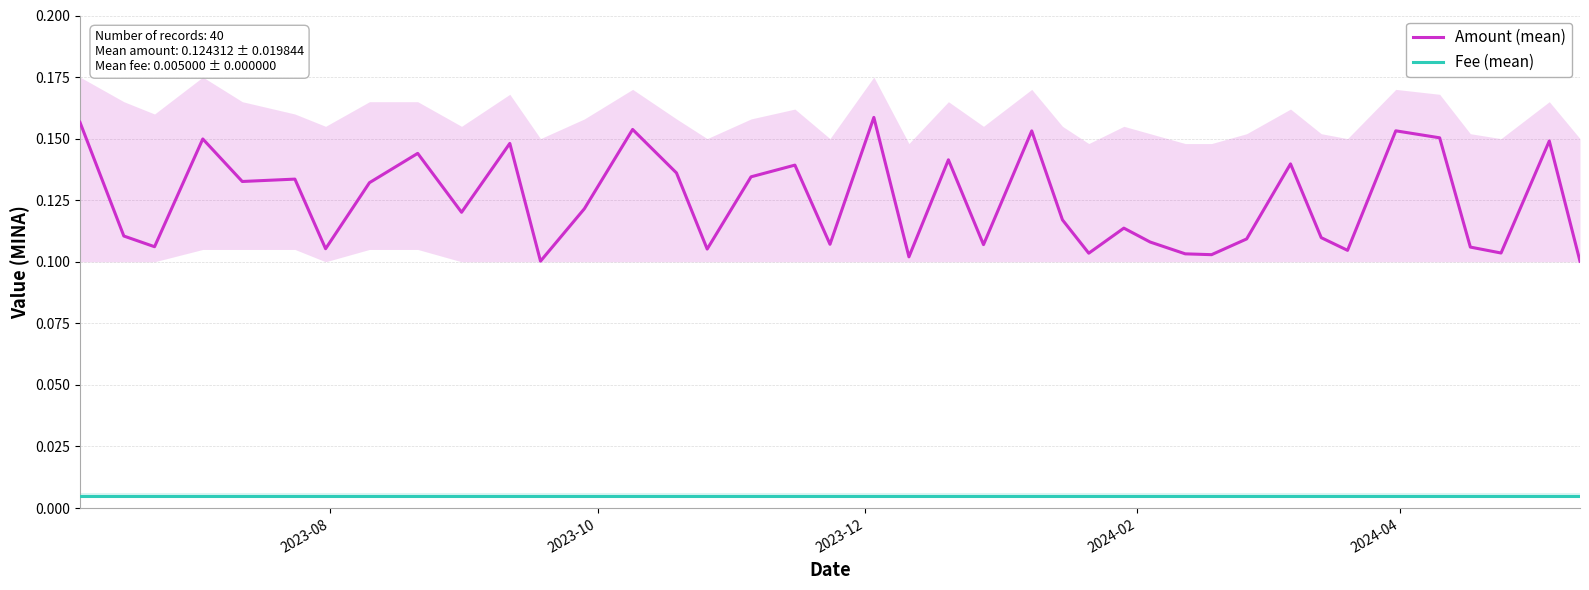

Which series has the largest range (max minus min)?

Amount (mean)